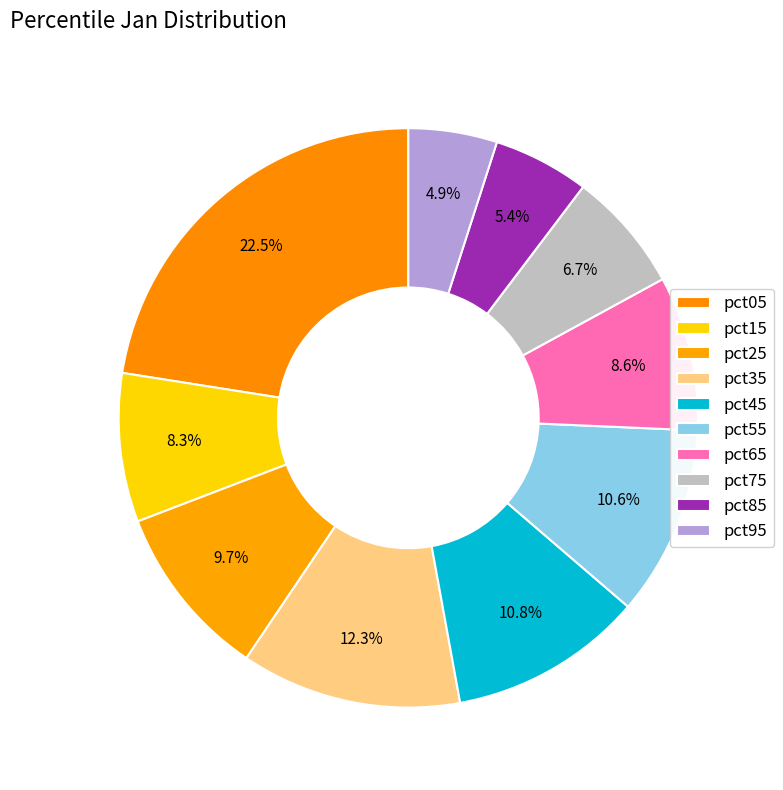

True or false: pct75 accounts for 14% of the total.

False